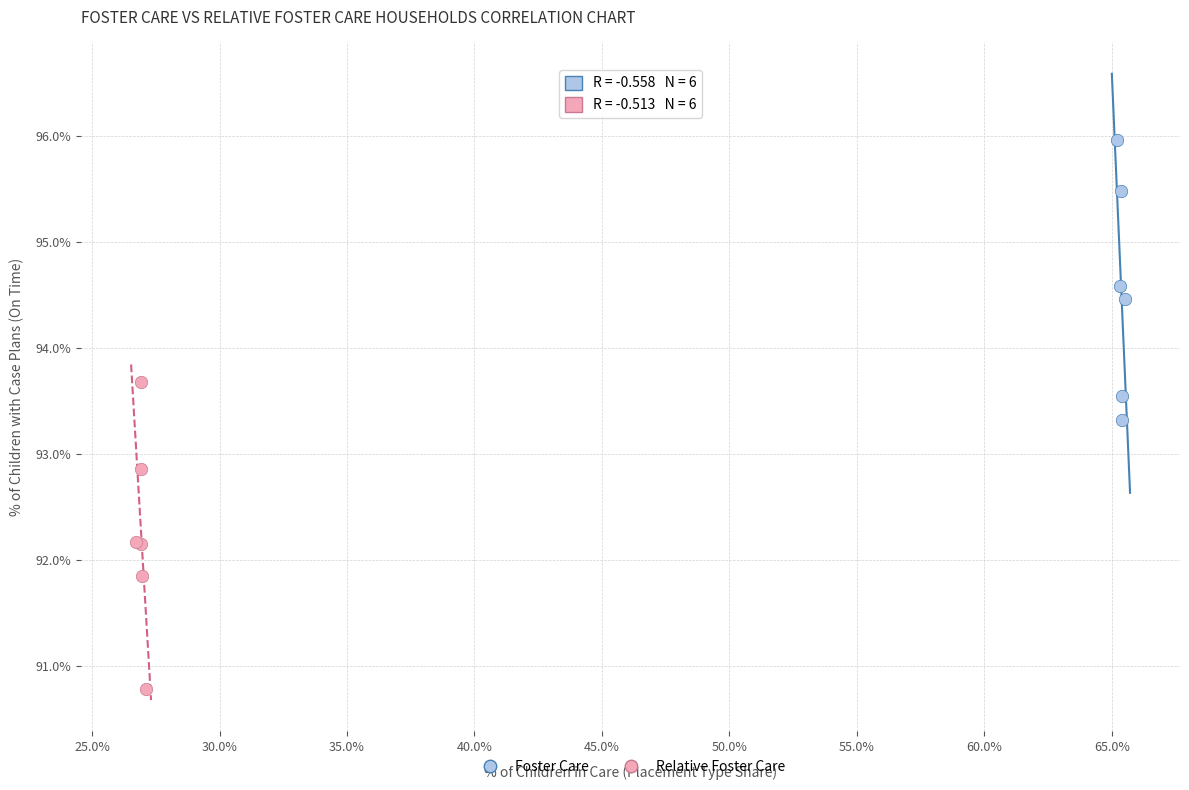

Which series has the largest Y range (max minus min)?

Relative Foster Care